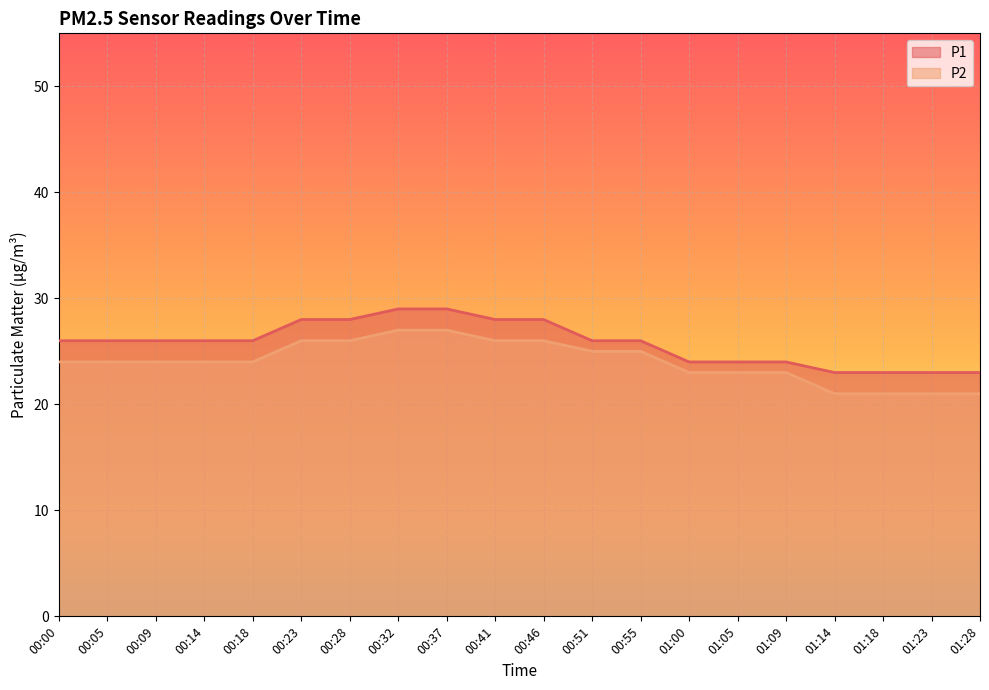

Does the chart display data point markers on the line(s)?

No